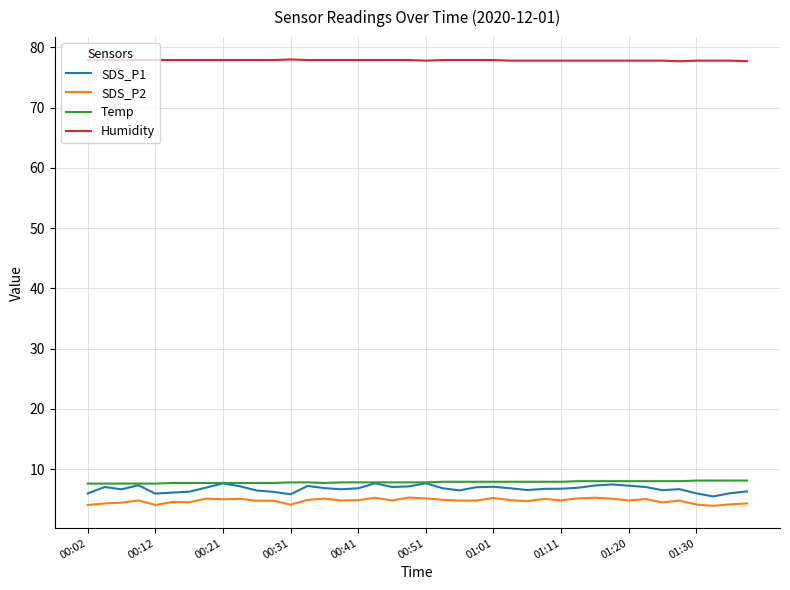

Which series has the largest total across all categories?

Humidity